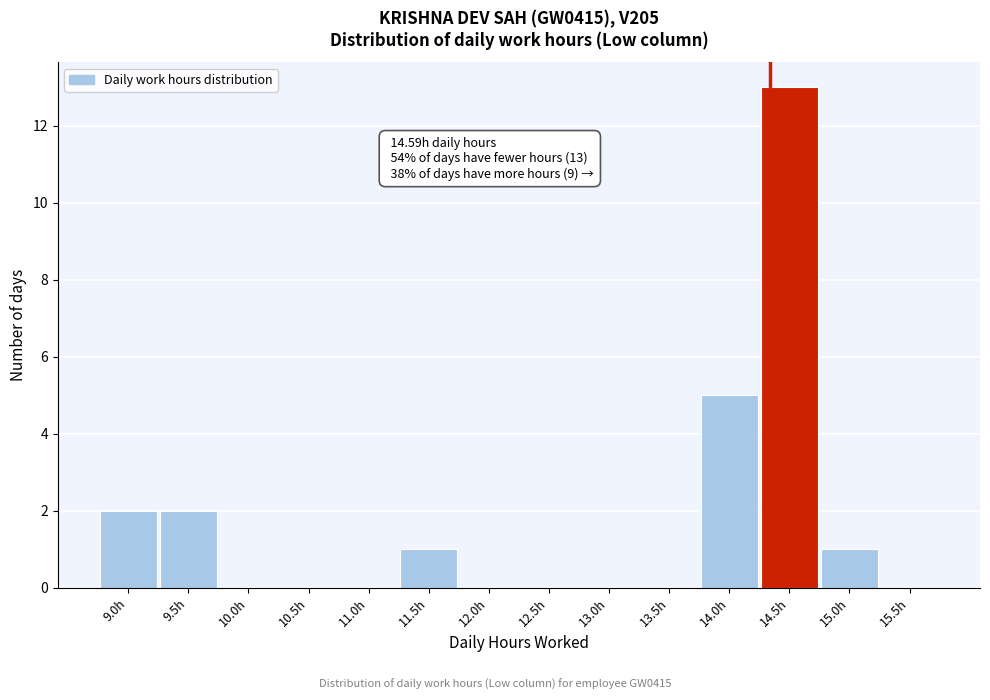

Reading left to right, extract all data points from this chart.

9.0h=2	9.5h=2	10.0h=0	10.5h=0	11.0h=0	11.5h=1	12.0h=0	12.5h=0	13.0h=0	13.5h=0	14.0h=5	14.5h=13	15.0h=1	15.5h=0